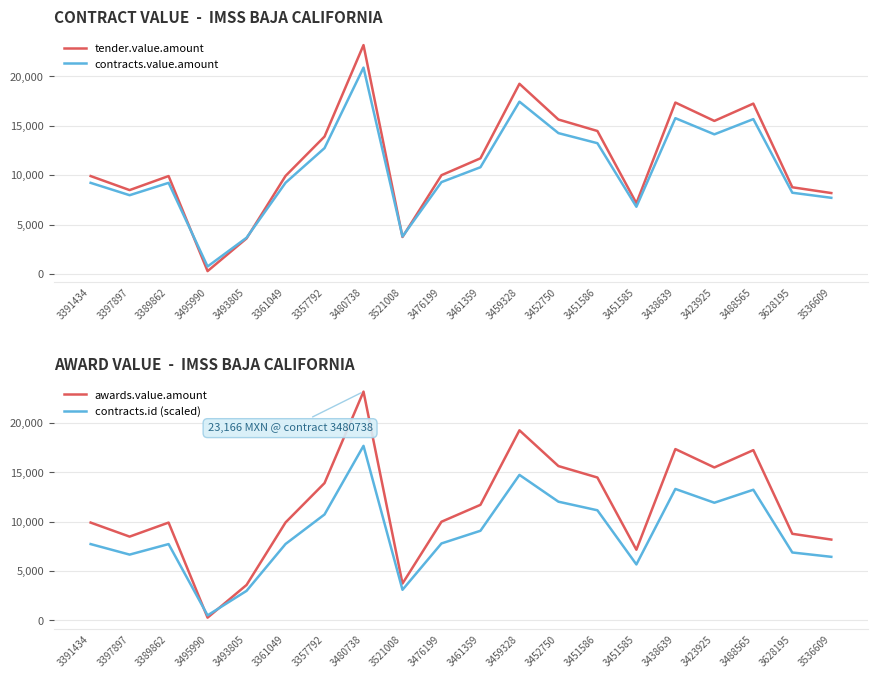

What is the minimum value for contracts.value.amount?

749.6